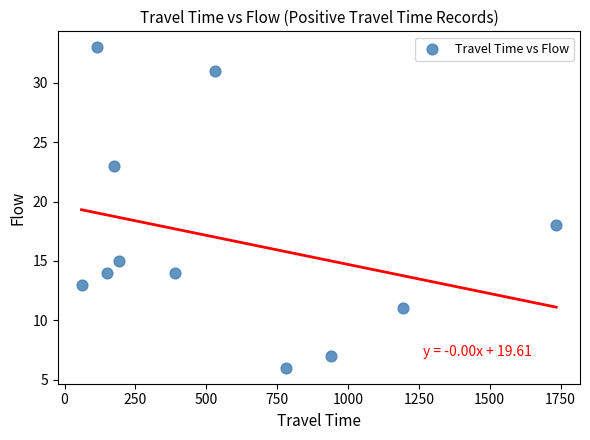

What is the average Y value?

17